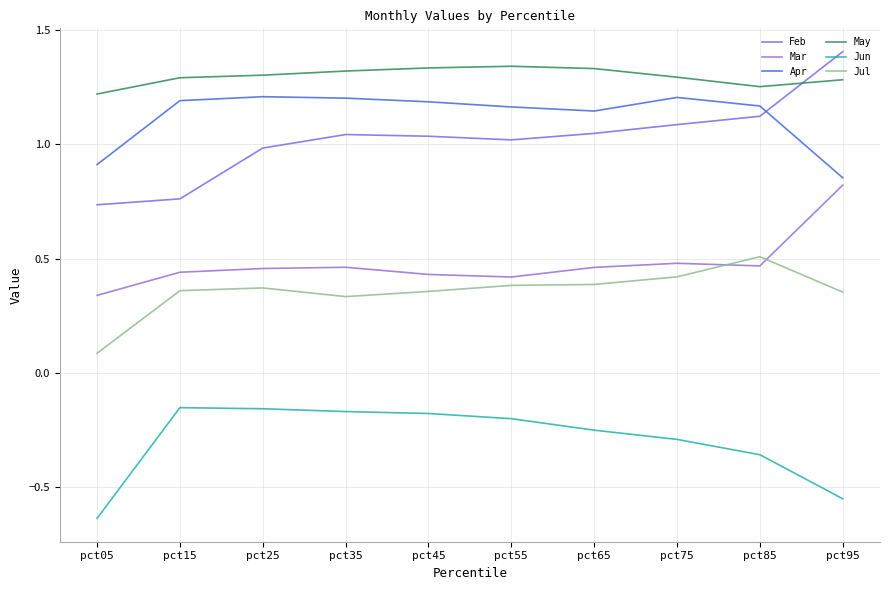

Which label corresponds to the largest value in the chart?

pct95